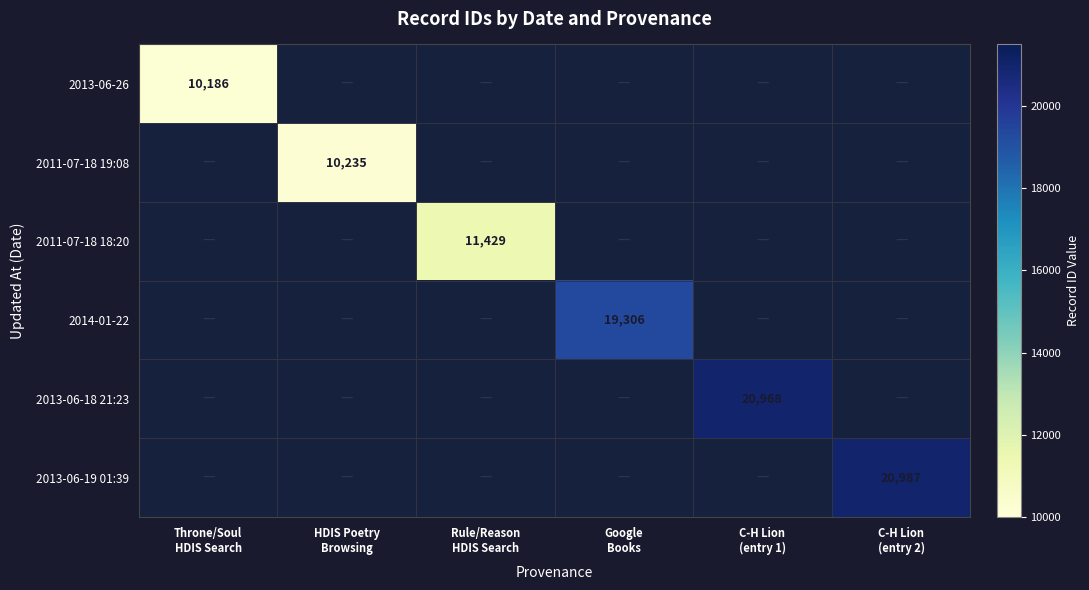

At which category does the chart reach its peak across all series?

C-H Lion
(entry 2)